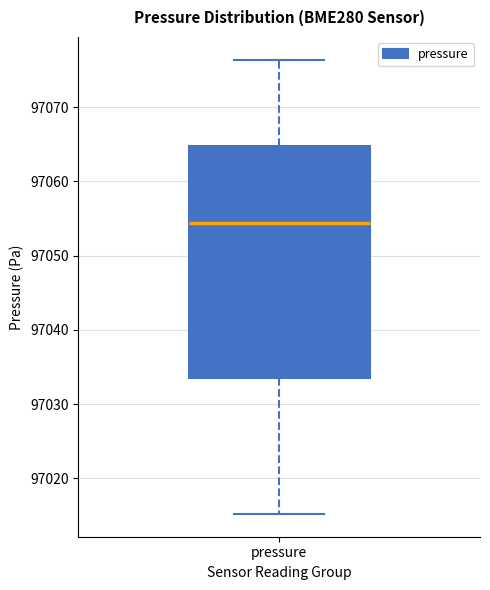

Read this box plot against the y-axis: the position of the median line, the range covered by the box, and the ends of both whiskers. The values are not printed on the chart, so give them approximately, as read against the axis.

median 97054, box 97034 to 97065, whiskers 97015 to 97076